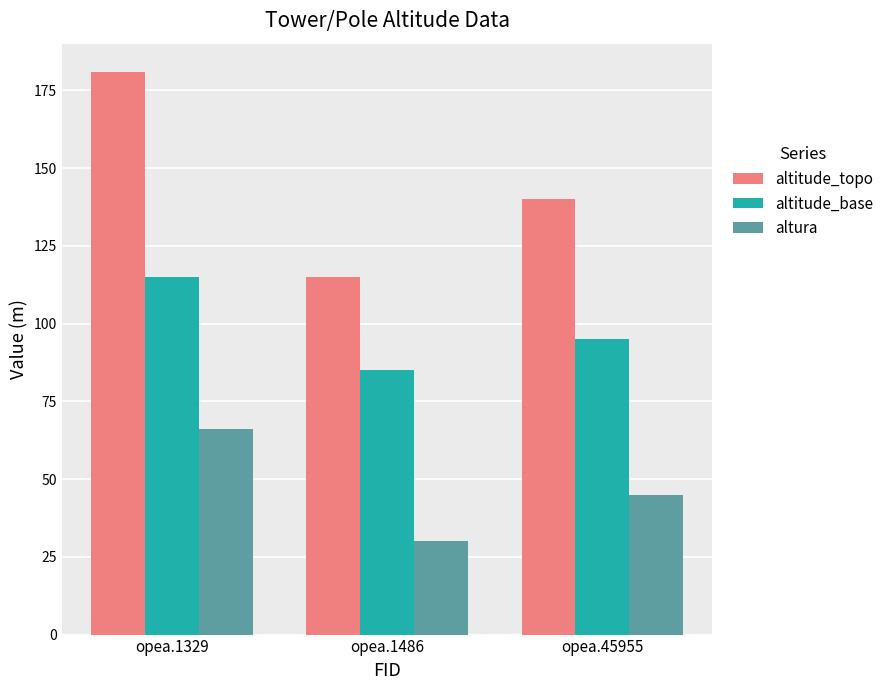

What is the difference between the highest and lowest values at opea.1486?

85